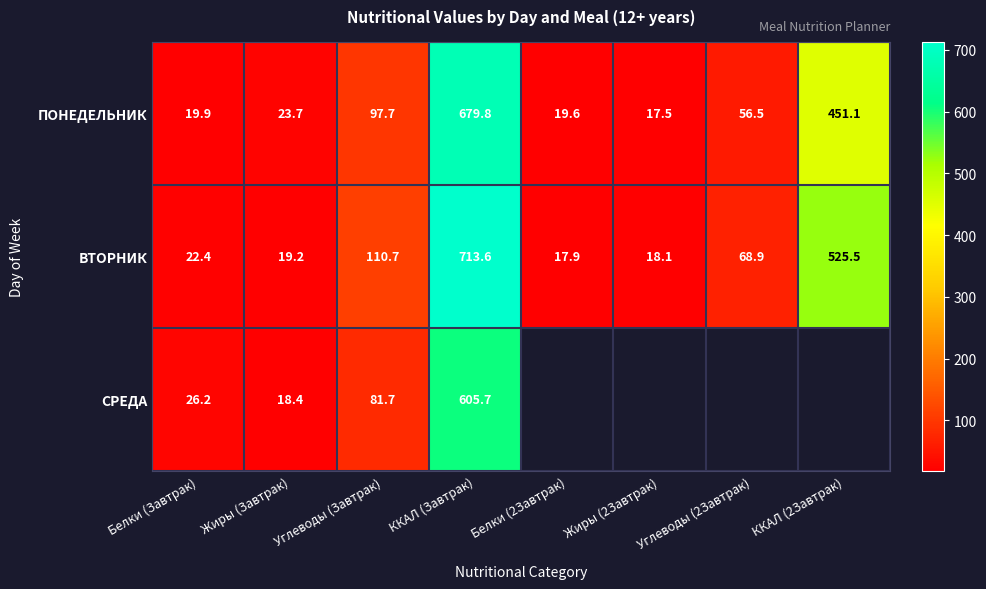

At Жиры (Завтрак), list the series in order from smallest to largest.

СРЕДА, ВТОРНИК, ПОНЕДЕЛЬНИК